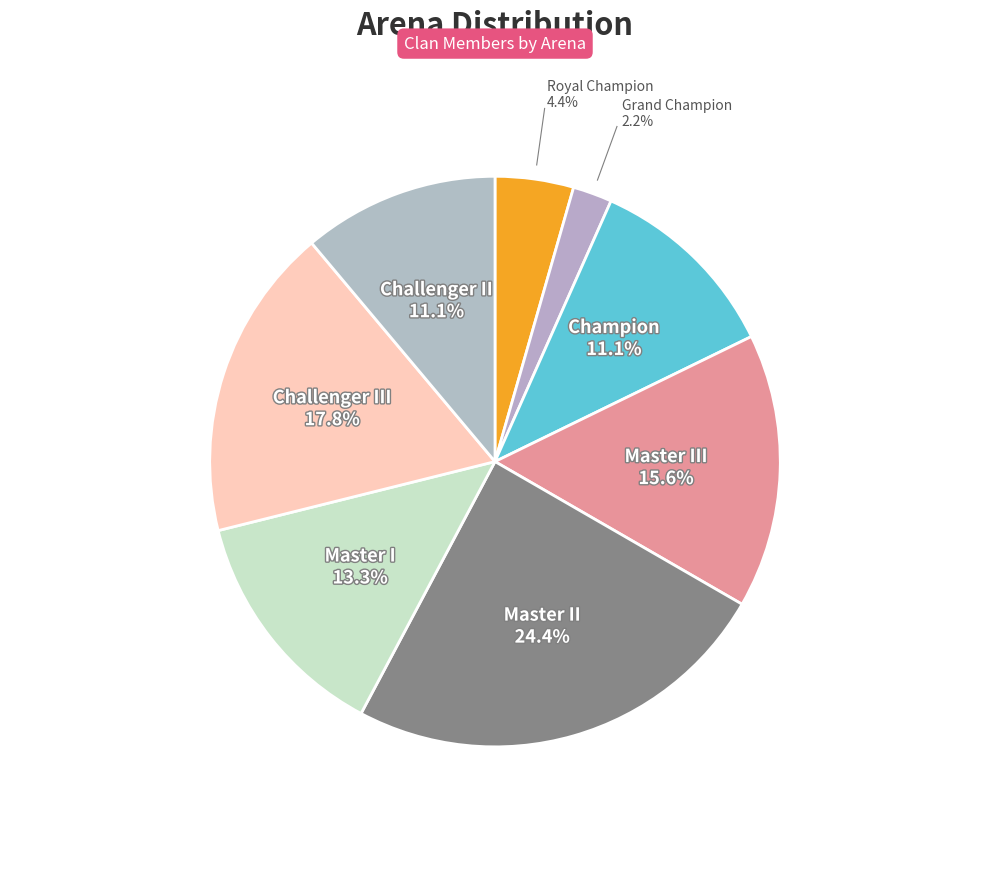

What is the largest slice in the pie chart?

Master II